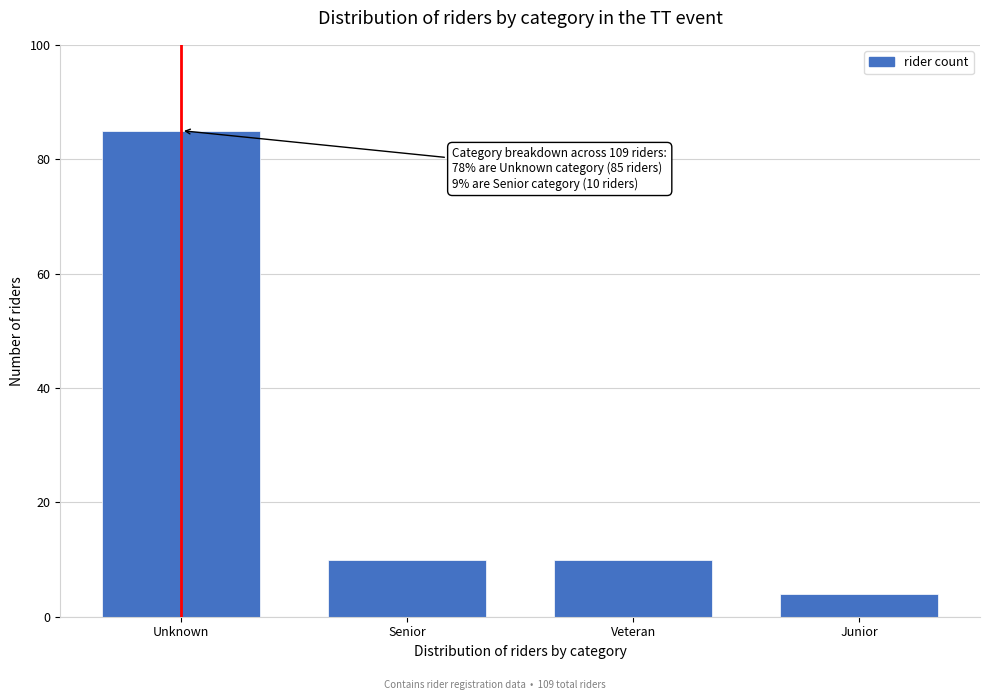

Reading left to right, extract all data points from this chart.

85	10	10	4